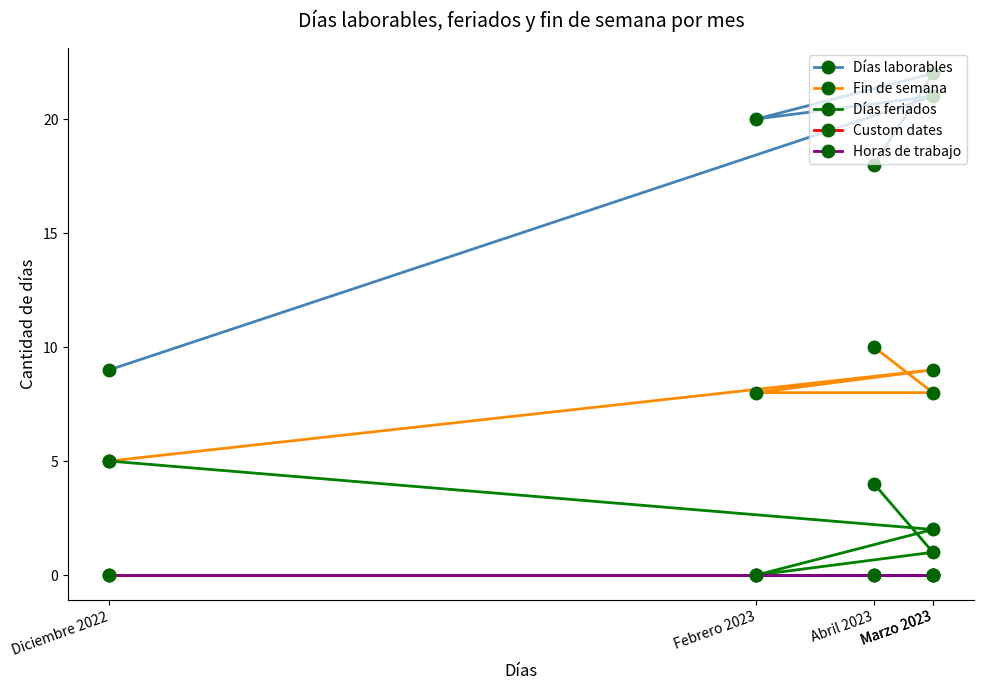

True or false: Días laborables and Custom dates cross at least once.

False